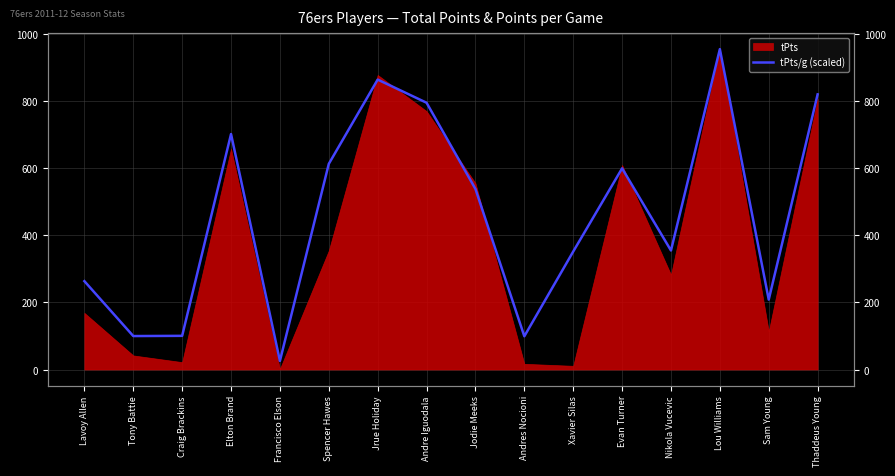

How many categories are shown in the chart?

16